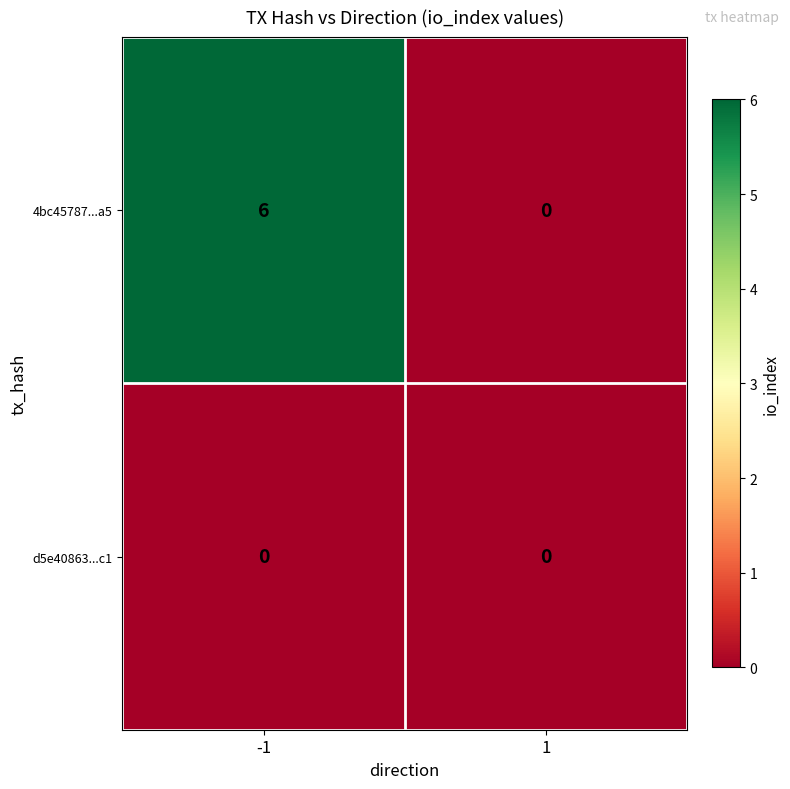

How many categories are shown in the chart?

2